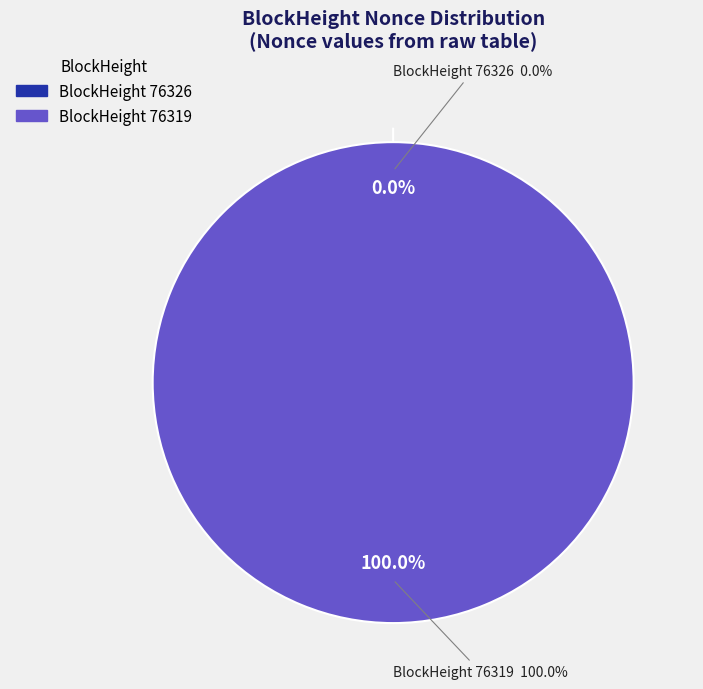

Is 76326 the majority of the pie?

No